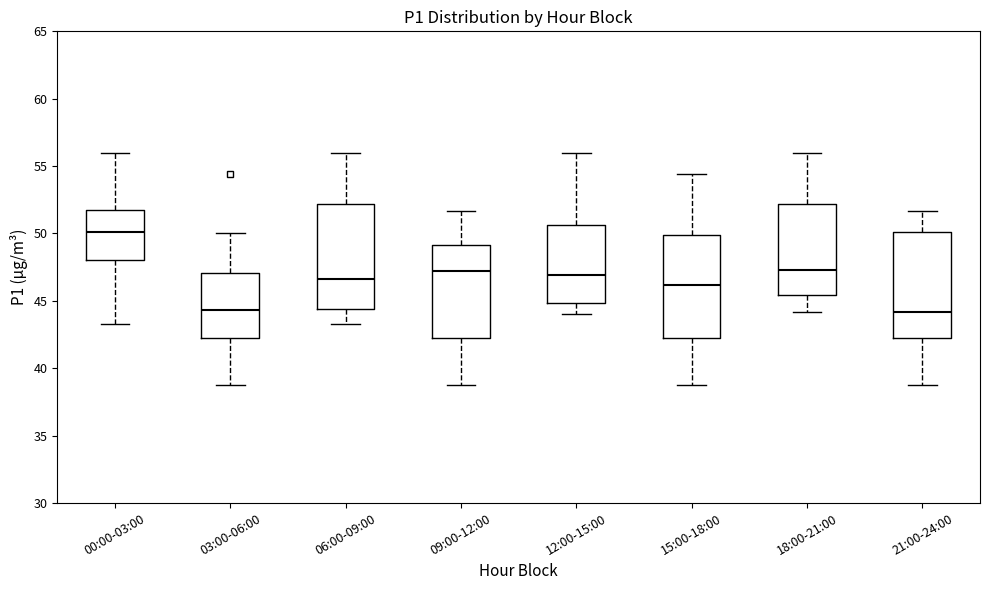

Reading left to right, read every box against the y-axis: the position of its median line, the range the box covers, and the ends of its whiskers. The values are not printed on the chart, so give them approximately, as read against the axis.

00:00-03:00: median 50.0, box 48.0 to 52.0, whiskers 43.5 to 56.0
03:00-06:00: median 44.5, box 42.5 to 47.0, whiskers 39.0 to 50.0
06:00-09:00: median 46.5, box 44.5 to 52.0, whiskers 43.5 to 56.0
09:00-12:00: median 47.0, box 42.5 to 49.0, whiskers 39.0 to 51.5
12:00-15:00: median 47.0, box 45.0 to 50.5, whiskers 44.0 to 56.0
15:00-18:00: median 46.0, box 42.5 to 50.0, whiskers 39.0 to 54.5
18:00-21:00: median 47.5, box 45.5 to 52.0, whiskers 44.0 to 56.0
21:00-24:00: median 44.0, box 42.5 to 50.0, whiskers 39.0 to 51.5